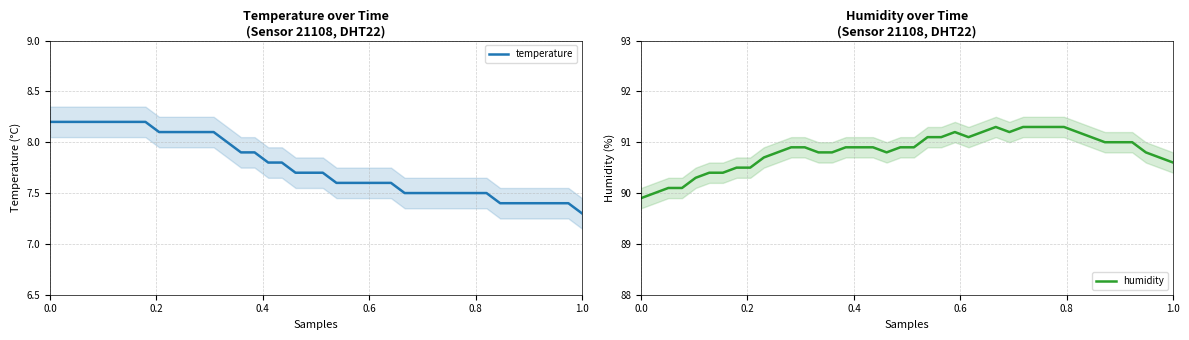

What is the maximum value for temperature?

8.2